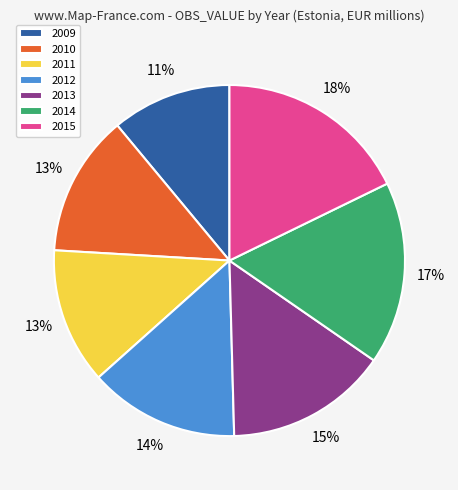

Is there a majority slice in this chart?

No